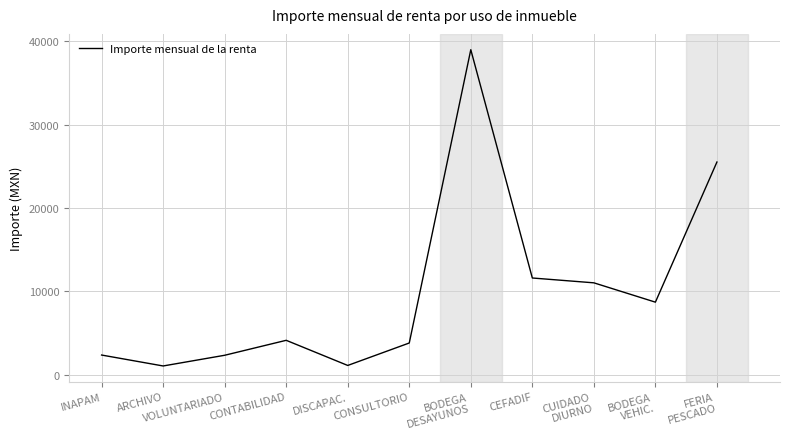

True or false: the data shows 2064.6 at BODEGA
VEHIC..

False